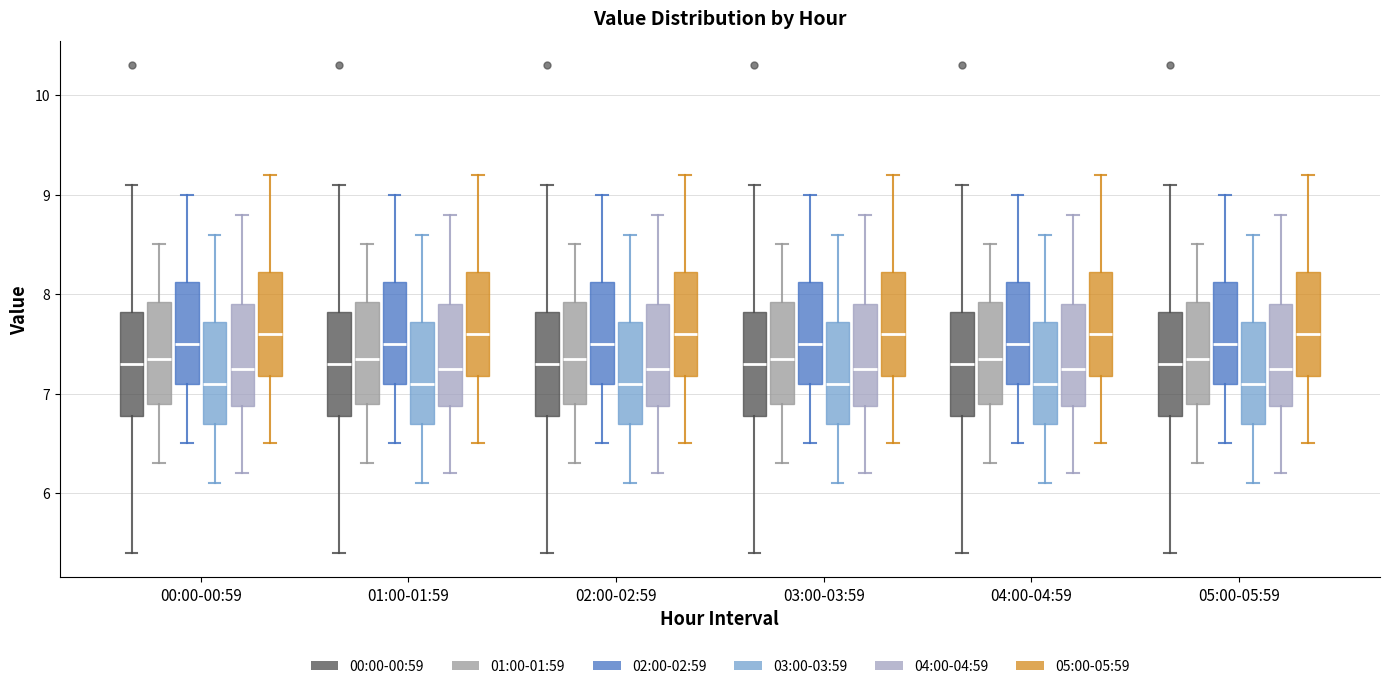

Reading left to right, transcribe this box plot: for each box, give where its median line is, the range the box spans, and where its two whiskers end, as read against the y-axis. The values are not printed on the chart, so give them approximately, as read against the axis.

00:00-00:59 (00:00-00:59): median 7.3, box 6.8 to 7.8, whiskers 5.4 to 9.1
00:00-00:59 (01:00-01:59): median 7.4, box 6.9 to 7.9, whiskers 6.3 to 8.5
00:00-00:59 (02:00-02:59): median 7.5, box 7.1 to 8.1, whiskers 6.5 to 9.0
00:00-00:59 (03:00-03:59): median 7.1, box 6.7 to 7.7, whiskers 6.1 to 8.6
00:00-00:59 (04:00-04:59): median 7.3, box 6.9 to 7.9, whiskers 6.2 to 8.8
00:00-00:59 (05:00-05:59): median 7.6, box 7.2 to 8.2, whiskers 6.5 to 9.2
01:00-01:59 (00:00-00:59): median 7.3, box 6.8 to 7.8, whiskers 5.4 to 9.1
01:00-01:59 (01:00-01:59): median 7.4, box 6.9 to 7.9, whiskers 6.3 to 8.5
01:00-01:59 (02:00-02:59): median 7.5, box 7.1 to 8.1, whiskers 6.5 to 9.0
01:00-01:59 (03:00-03:59): median 7.1, box 6.7 to 7.7, whiskers 6.1 to 8.6
01:00-01:59 (04:00-04:59): median 7.3, box 6.9 to 7.9, whiskers 6.2 to 8.8
01:00-01:59 (05:00-05:59): median 7.6, box 7.2 to 8.2, whiskers 6.5 to 9.2
02:00-02:59 (00:00-00:59): median 7.3, box 6.8 to 7.8, whiskers 5.4 to 9.1
02:00-02:59 (01:00-01:59): median 7.4, box 6.9 to 7.9, whiskers 6.3 to 8.5
02:00-02:59 (02:00-02:59): median 7.5, box 7.1 to 8.1, whiskers 6.5 to 9.0
02:00-02:59 (03:00-03:59): median 7.1, box 6.7 to 7.7, whiskers 6.1 to 8.6
02:00-02:59 (04:00-04:59): median 7.3, box 6.9 to 7.9, whiskers 6.2 to 8.8
02:00-02:59 (05:00-05:59): median 7.6, box 7.2 to 8.2, whiskers 6.5 to 9.2
03:00-03:59 (00:00-00:59): median 7.3, box 6.8 to 7.8, whiskers 5.4 to 9.1
03:00-03:59 (01:00-01:59): median 7.4, box 6.9 to 7.9, whiskers 6.3 to 8.5
03:00-03:59 (02:00-02:59): median 7.5, box 7.1 to 8.1, whiskers 6.5 to 9.0
03:00-03:59 (03:00-03:59): median 7.1, box 6.7 to 7.7, whiskers 6.1 to 8.6
03:00-03:59 (04:00-04:59): median 7.3, box 6.9 to 7.9, whiskers 6.2 to 8.8
03:00-03:59 (05:00-05:59): median 7.6, box 7.2 to 8.2, whiskers 6.5 to 9.2
04:00-04:59 (00:00-00:59): median 7.3, box 6.8 to 7.8, whiskers 5.4 to 9.1
04:00-04:59 (01:00-01:59): median 7.4, box 6.9 to 7.9, whiskers 6.3 to 8.5
04:00-04:59 (02:00-02:59): median 7.5, box 7.1 to 8.1, whiskers 6.5 to 9.0
04:00-04:59 (03:00-03:59): median 7.1, box 6.7 to 7.7, whiskers 6.1 to 8.6
04:00-04:59 (04:00-04:59): median 7.3, box 6.9 to 7.9, whiskers 6.2 to 8.8
04:00-04:59 (05:00-05:59): median 7.6, box 7.2 to 8.2, whiskers 6.5 to 9.2
05:00-05:59 (00:00-00:59): median 7.3, box 6.8 to 7.8, whiskers 5.4 to 9.1
05:00-05:59 (01:00-01:59): median 7.4, box 6.9 to 7.9, whiskers 6.3 to 8.5
05:00-05:59 (02:00-02:59): median 7.5, box 7.1 to 8.1, whiskers 6.5 to 9.0
05:00-05:59 (03:00-03:59): median 7.1, box 6.7 to 7.7, whiskers 6.1 to 8.6
05:00-05:59 (04:00-04:59): median 7.3, box 6.9 to 7.9, whiskers 6.2 to 8.8
05:00-05:59 (05:00-05:59): median 7.6, box 7.2 to 8.2, whiskers 6.5 to 9.2